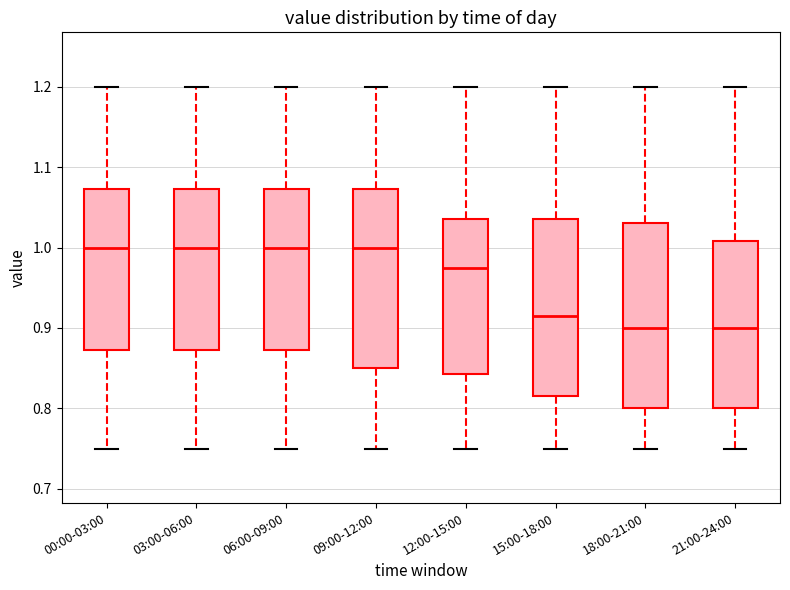

Reading left to right, read every box against the y-axis: the position of its median line, the range the box covers, and the ends of its whiskers. The values are not printed on the chart, so give them approximately, as read against the axis.

00:00-03:00: median 1.00, box 0.87 to 1.07, whiskers 0.75 to 1.20
03:00-06:00: median 1.00, box 0.87 to 1.07, whiskers 0.75 to 1.20
06:00-09:00: median 1.00, box 0.87 to 1.07, whiskers 0.75 to 1.20
09:00-12:00: median 1.00, box 0.85 to 1.07, whiskers 0.75 to 1.20
12:00-15:00: median 0.98, box 0.84 to 1.04, whiskers 0.75 to 1.20
15:00-18:00: median 0.92, box 0.82 to 1.04, whiskers 0.75 to 1.20
18:00-21:00: median 0.90, box 0.80 to 1.03, whiskers 0.75 to 1.20
21:00-24:00: median 0.90, box 0.80 to 1.01, whiskers 0.75 to 1.20